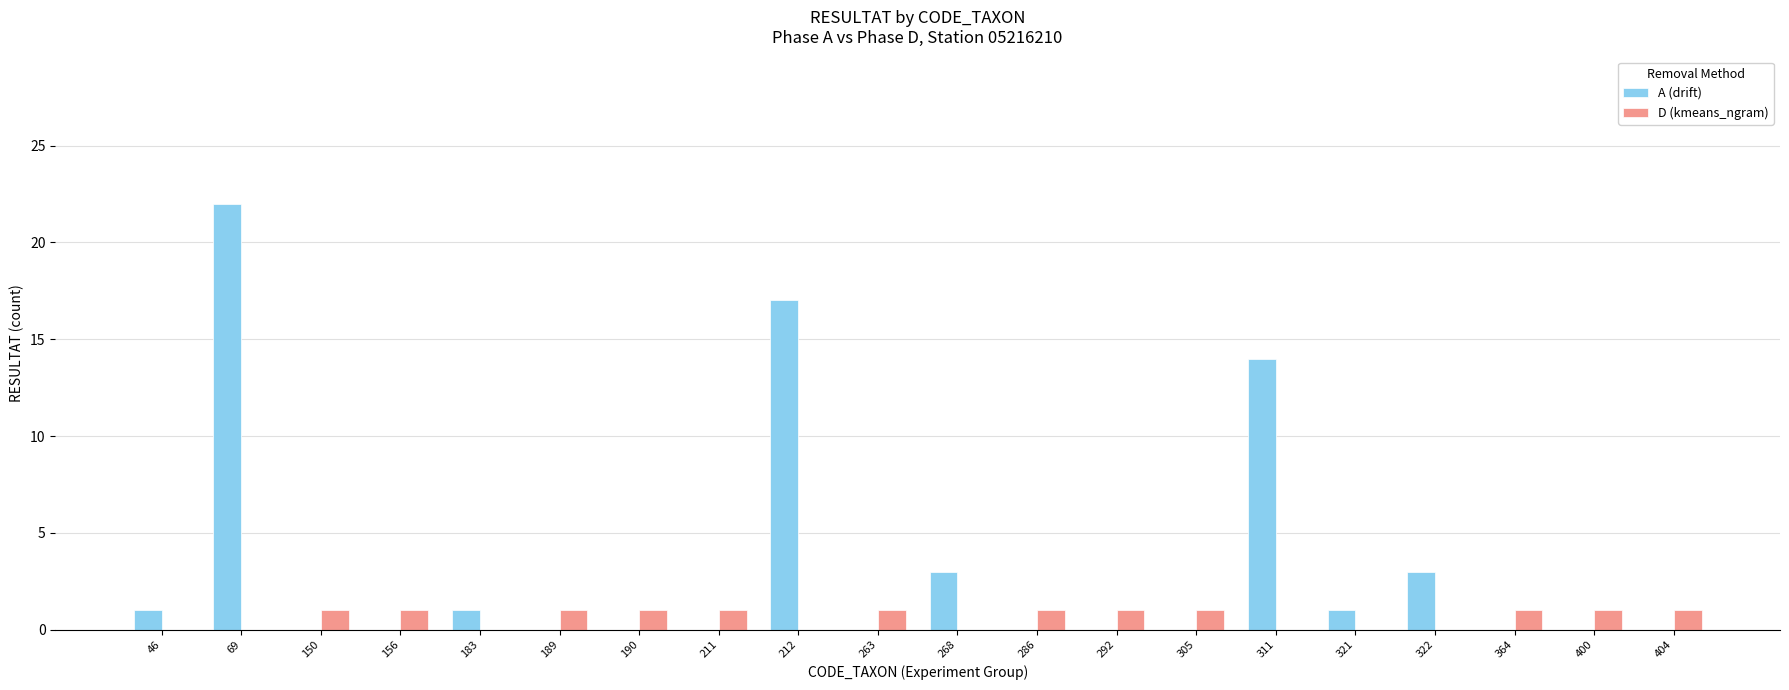

Is it true that D (kmeans_ngram) equals 0 at 150?

False